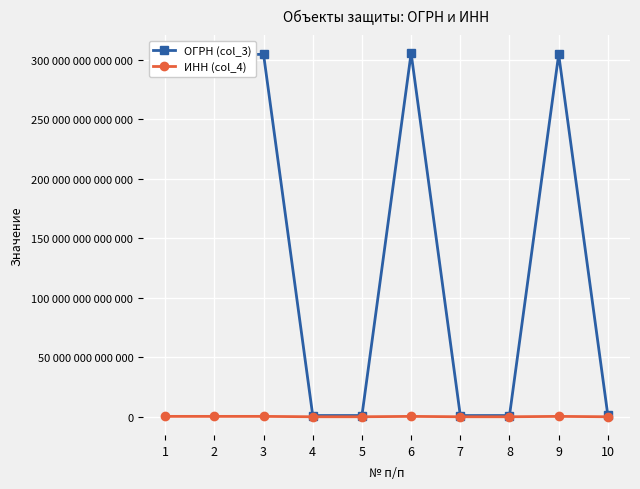

What is the approximate value of ОГРН (col_3) at 3, to the nearest 50?

304330619400050